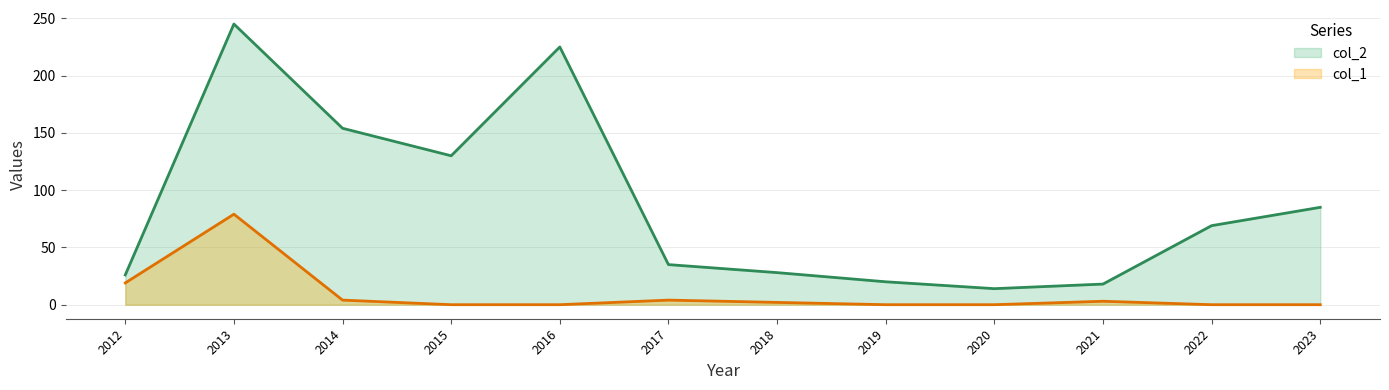

What is the sum of all col_2 values?

1049